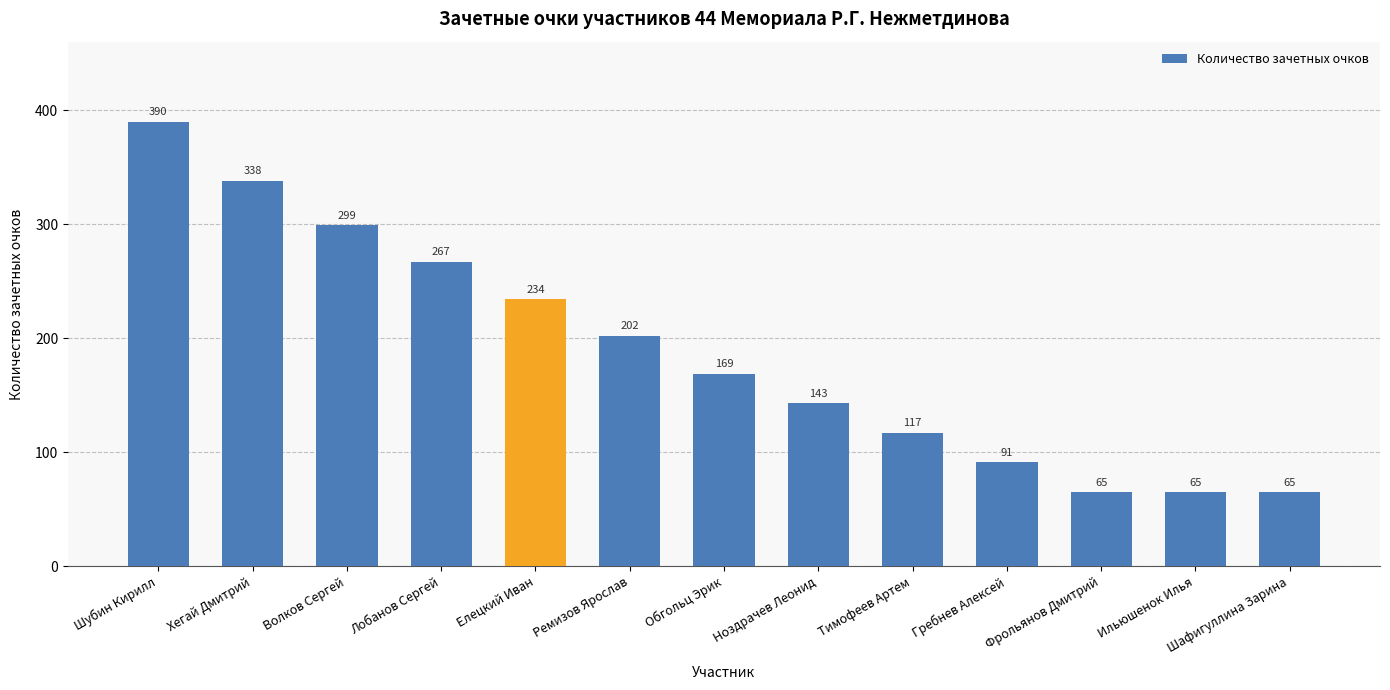

What position from the right is Тимофеев Артем?

5